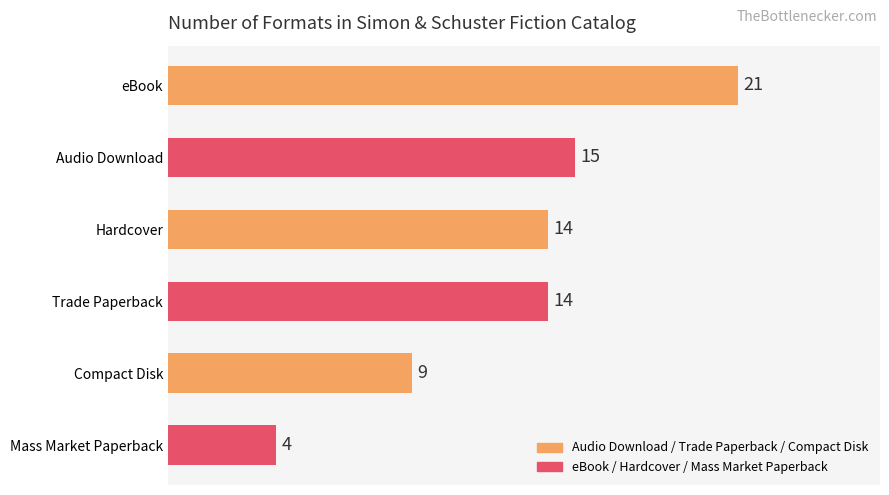

What is the difference between the maximum and minimum values?

17